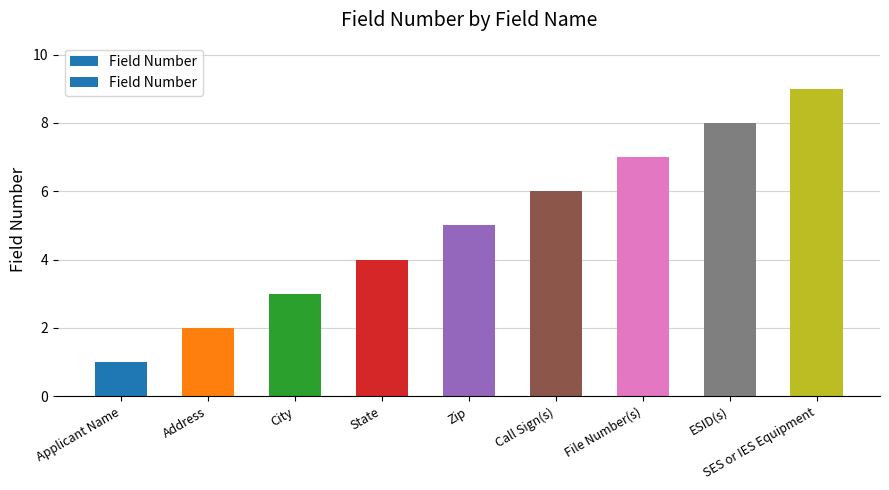

What is the label of the 7th bar from the right?

City